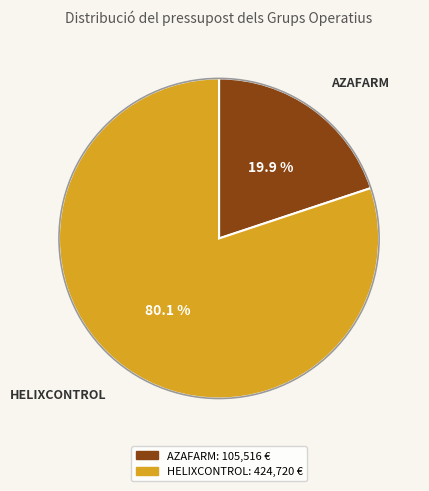

Which has a higher value, AZAFARM or HELIXCONTROL?

HELIXCONTROL